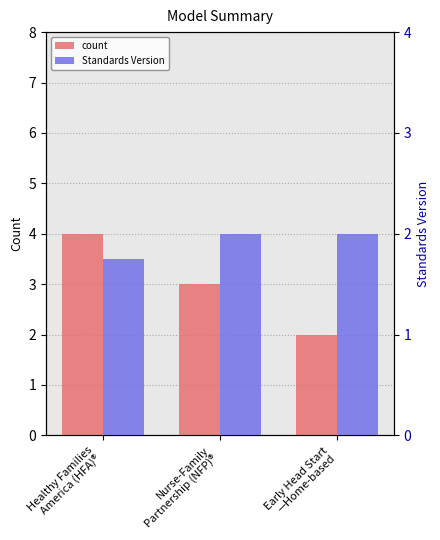

Reading left to right, what are all the values shown in this chart?

count: 4.0	3.0	2.0
Standards Version: 1.8	2.0	2.0